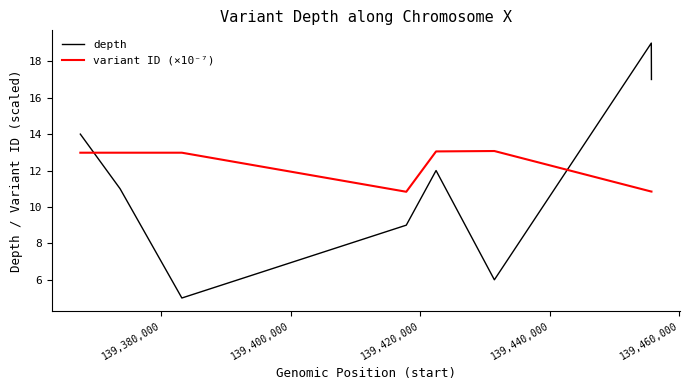

Which series has the largest range (max minus min)?

depth